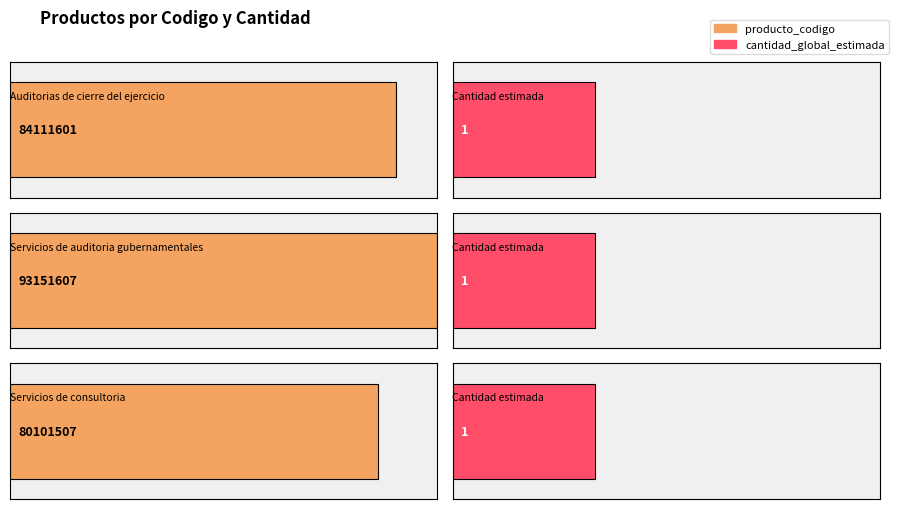

What is the sum of all producto_codigo values?

257364715